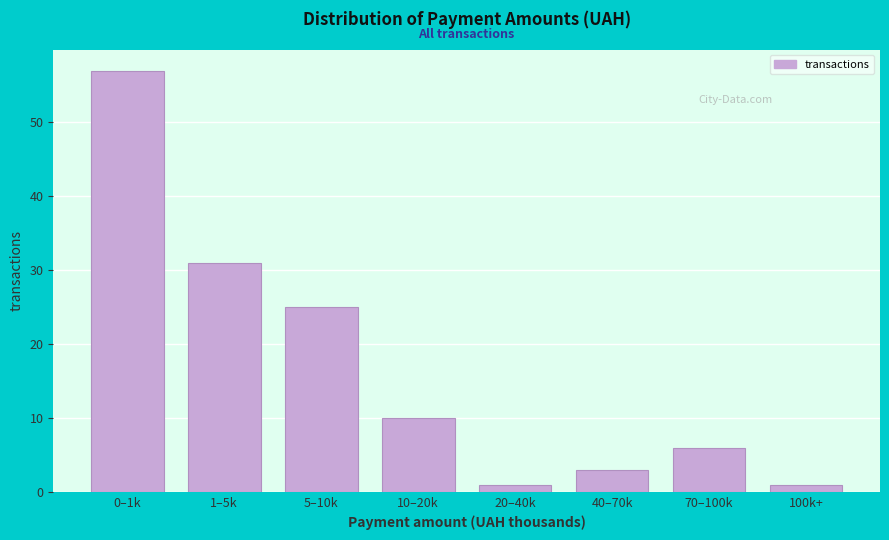

Reading left to right, extract all data points from this chart.

0–1k=57	1–5k=31	5–10k=25	10–20k=10	20–40k=1	40–70k=3	70–100k=6	100k+=1